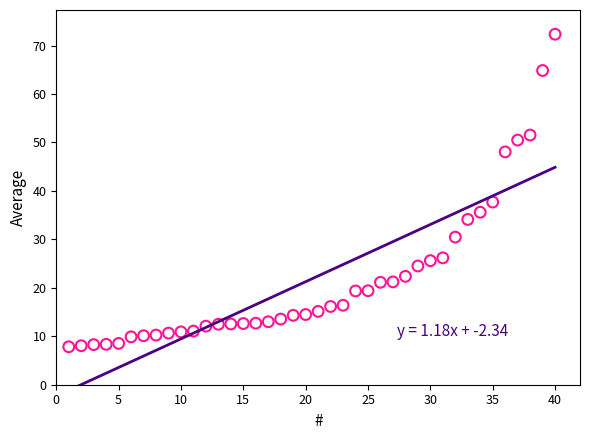

What is the range of Y values (max minus min)?

64.5